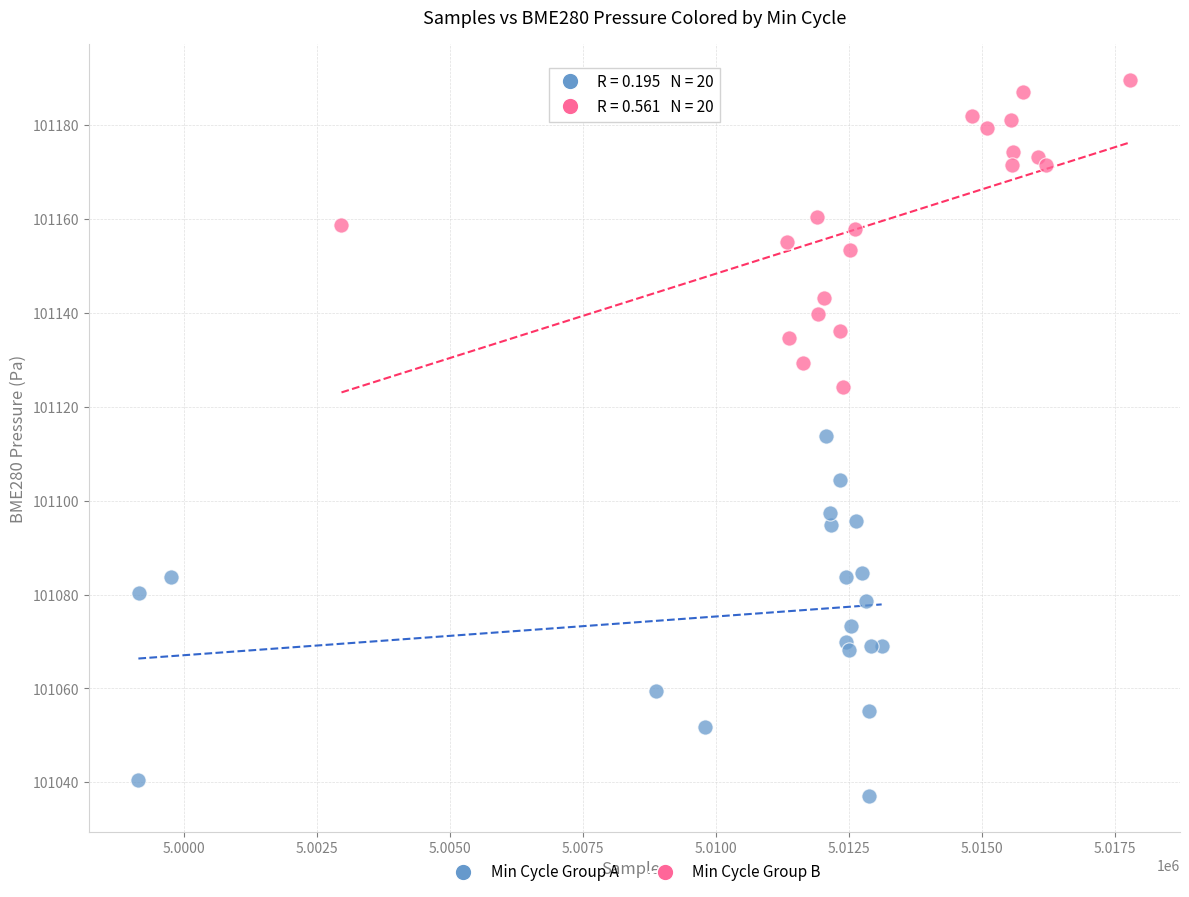

Which series contains the lowest Y value?

Min Cycle Group A